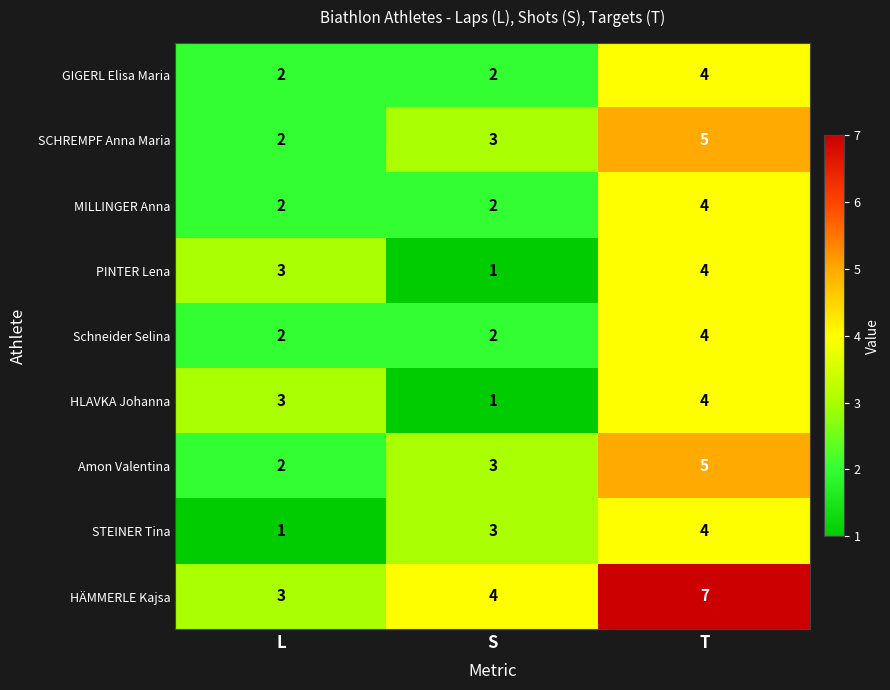

Reading right to left, extract all data points from this chart.

GIGERL Elisa Maria: 4	2	2
SCHREMPF Anna Maria: 5	3	2
MILLINGER Anna: 4	2	2
PINTER Lena: 4	1	3
Schneider Selina: 4	2	2
HLAVKA Johanna: 4	1	3
Amon Valentina: 5	3	2
STEINER Tina: 4	3	1
HÄMMERLE Kajsa: 7	4	3